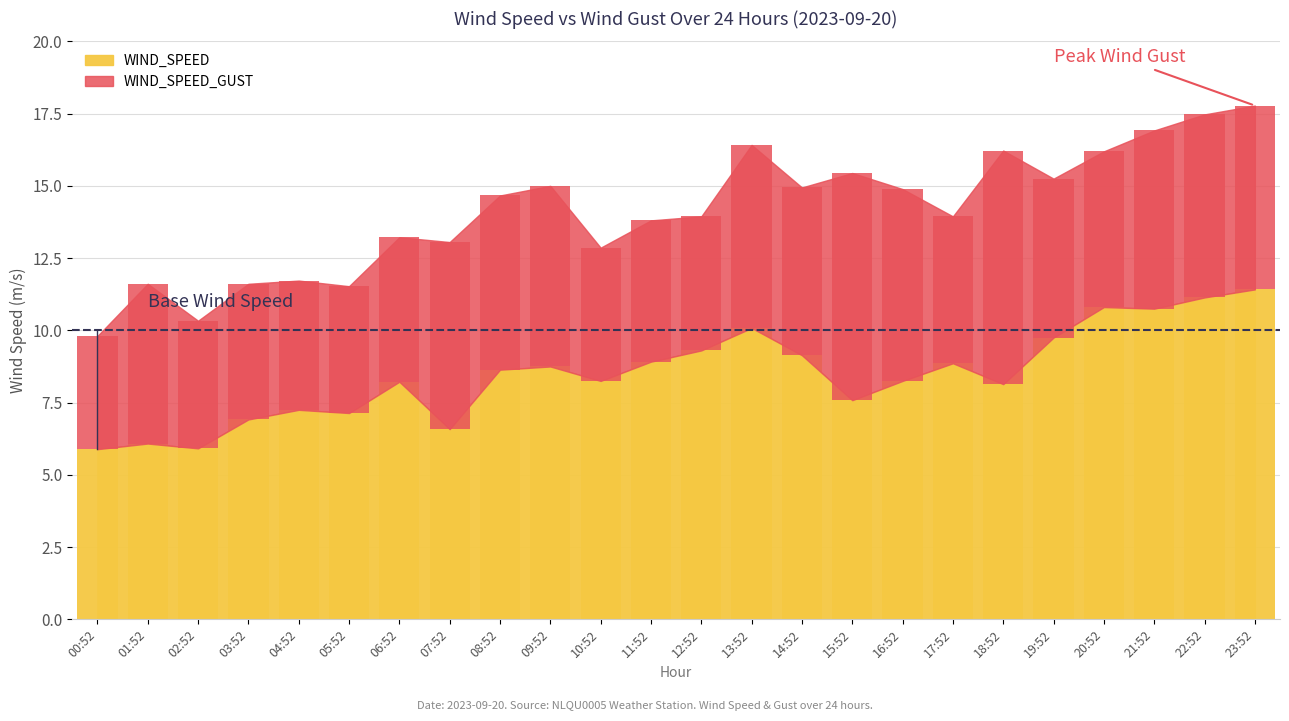

Read the value at 19:52.

9.8